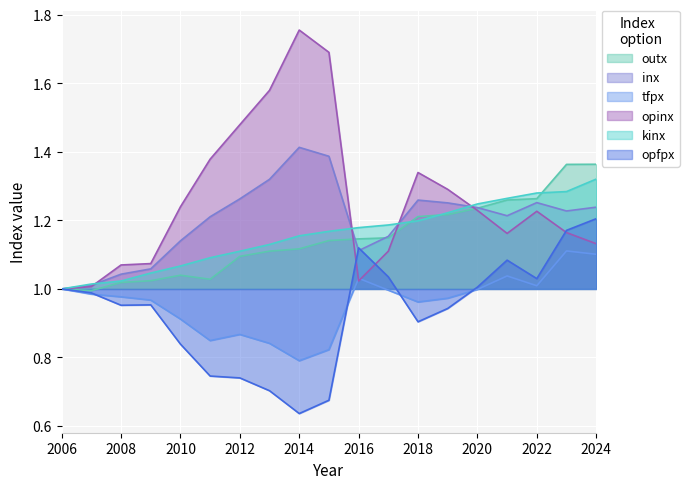

How many interior local valleys does the inx series have?

3